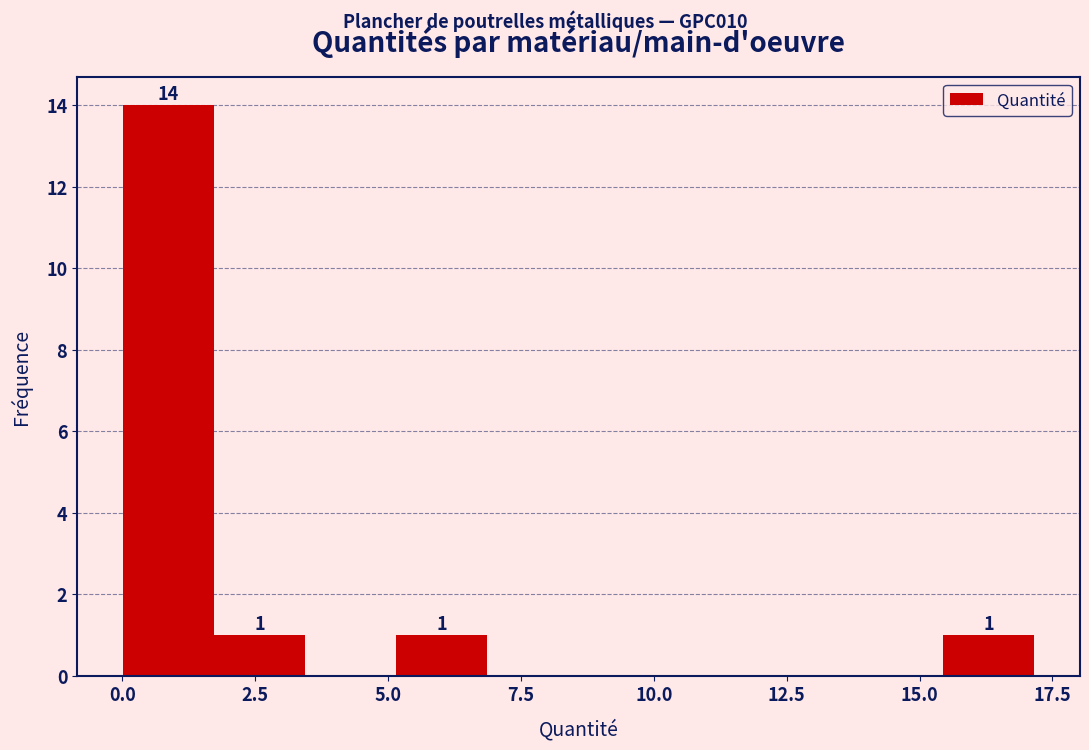

Around what value on the x-axis is the tallest bar? Give the approximate position of its centre, as read against the axis.

1.0